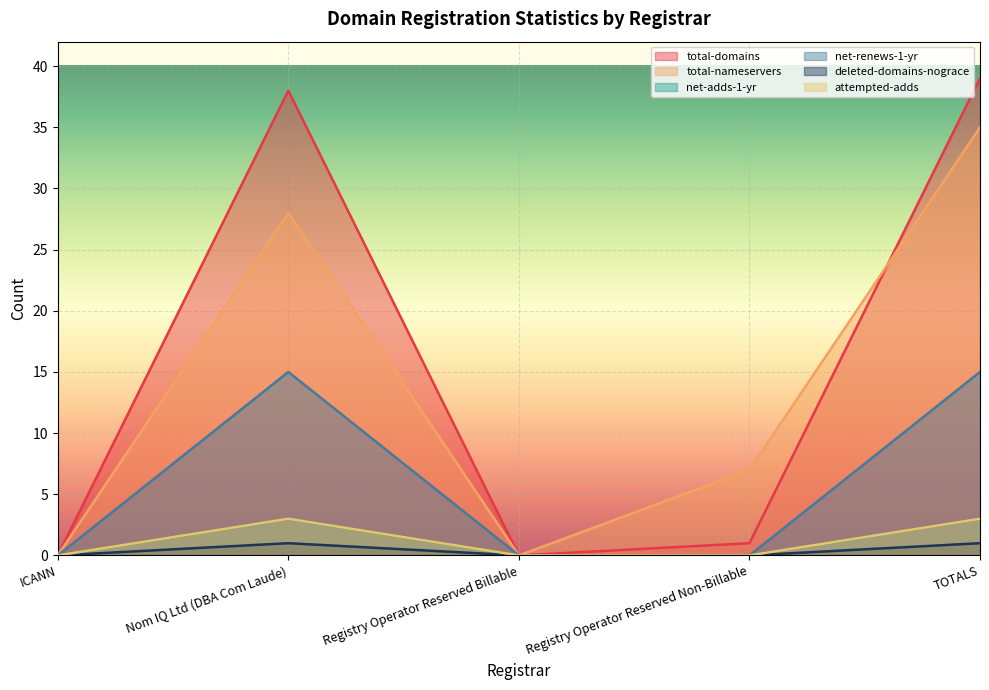

At which category does the chart reach its peak across all series?

TOTALS